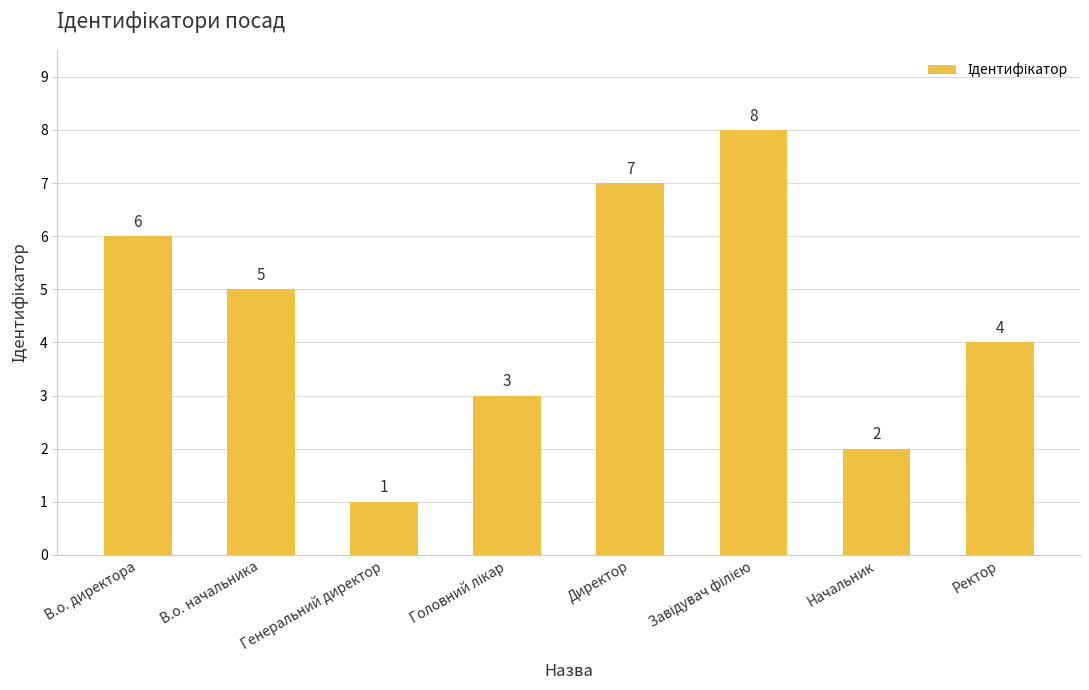

What value does the data have at В.о. начальника?

5